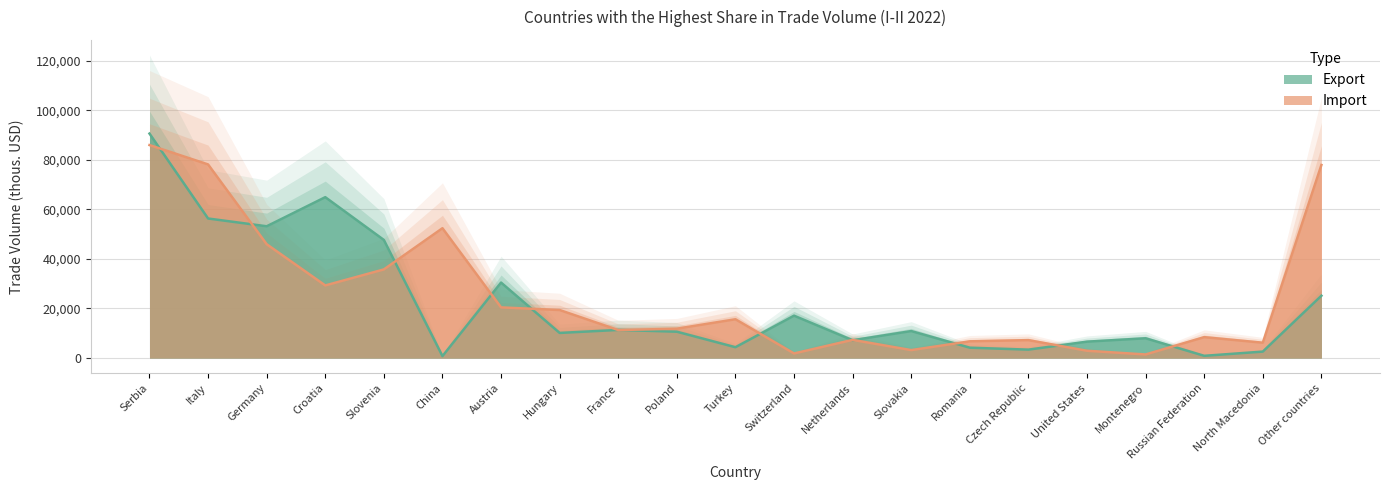

What are all the series names shown in the legend?

Export, Import